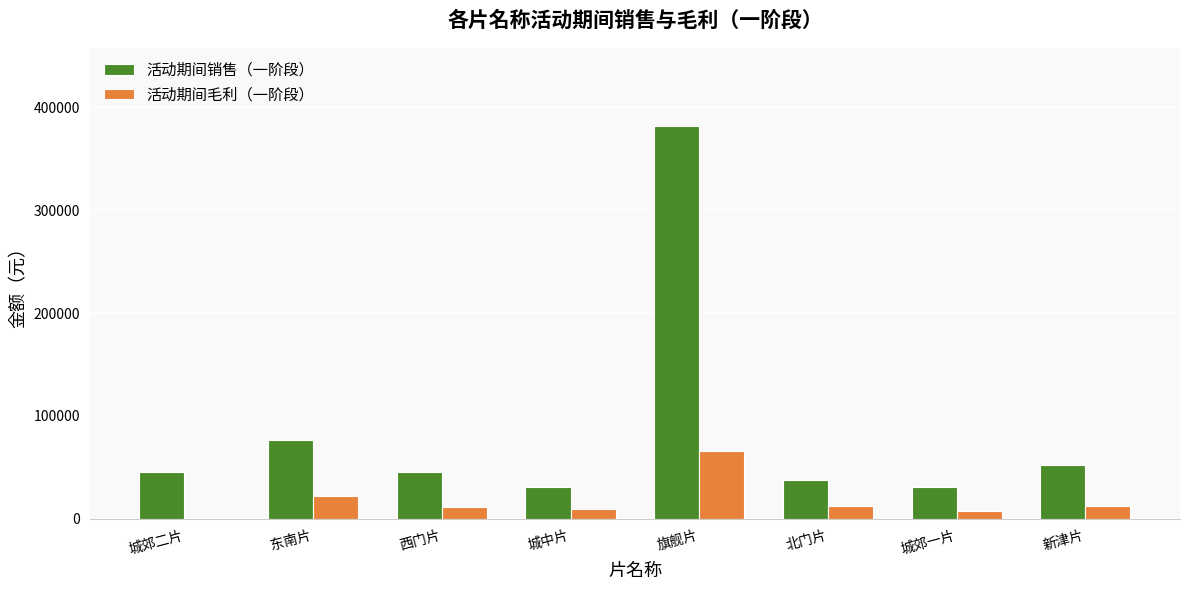

What is the sum of the 活动期间销售（一阶段） values at 城中片 and 新津片?

82564.6